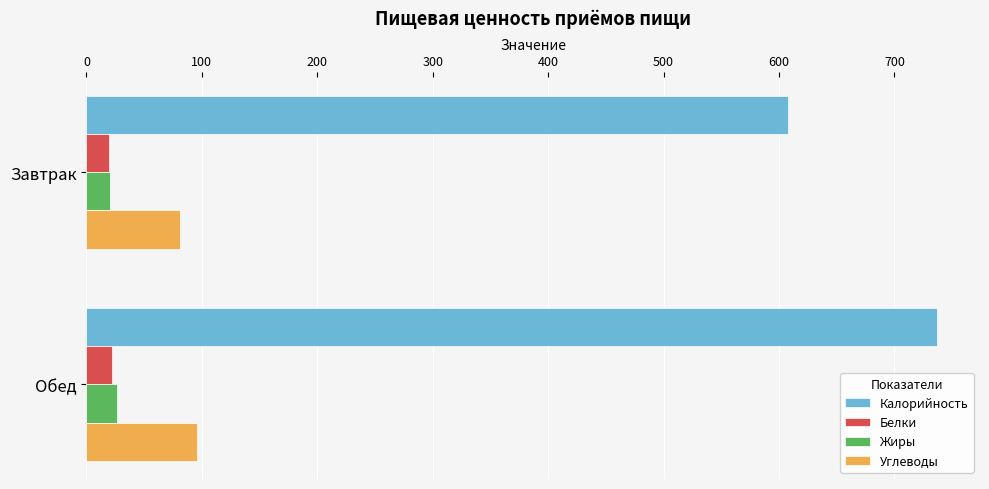

Which series has the largest total across all categories?

Калорийность